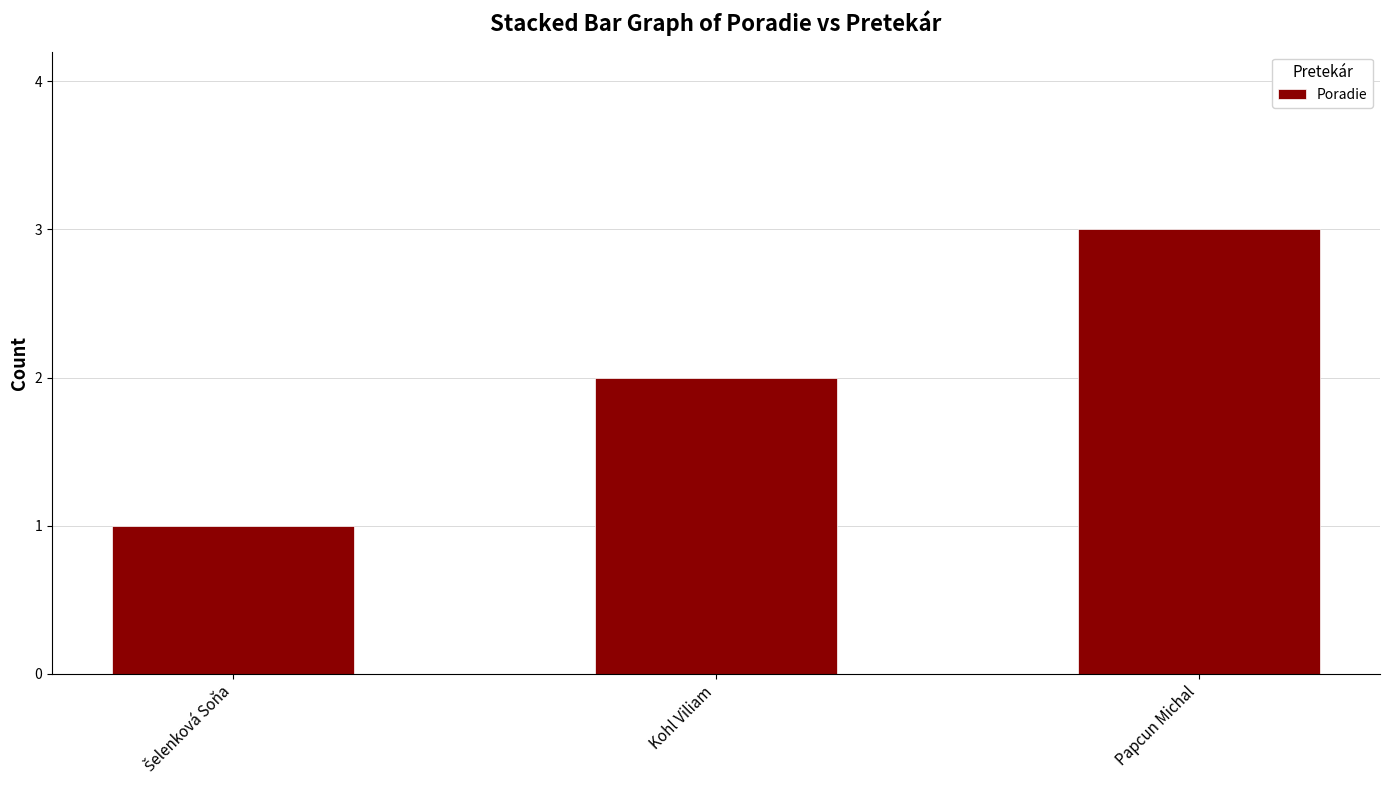

Does the chart contain any negative values?

No